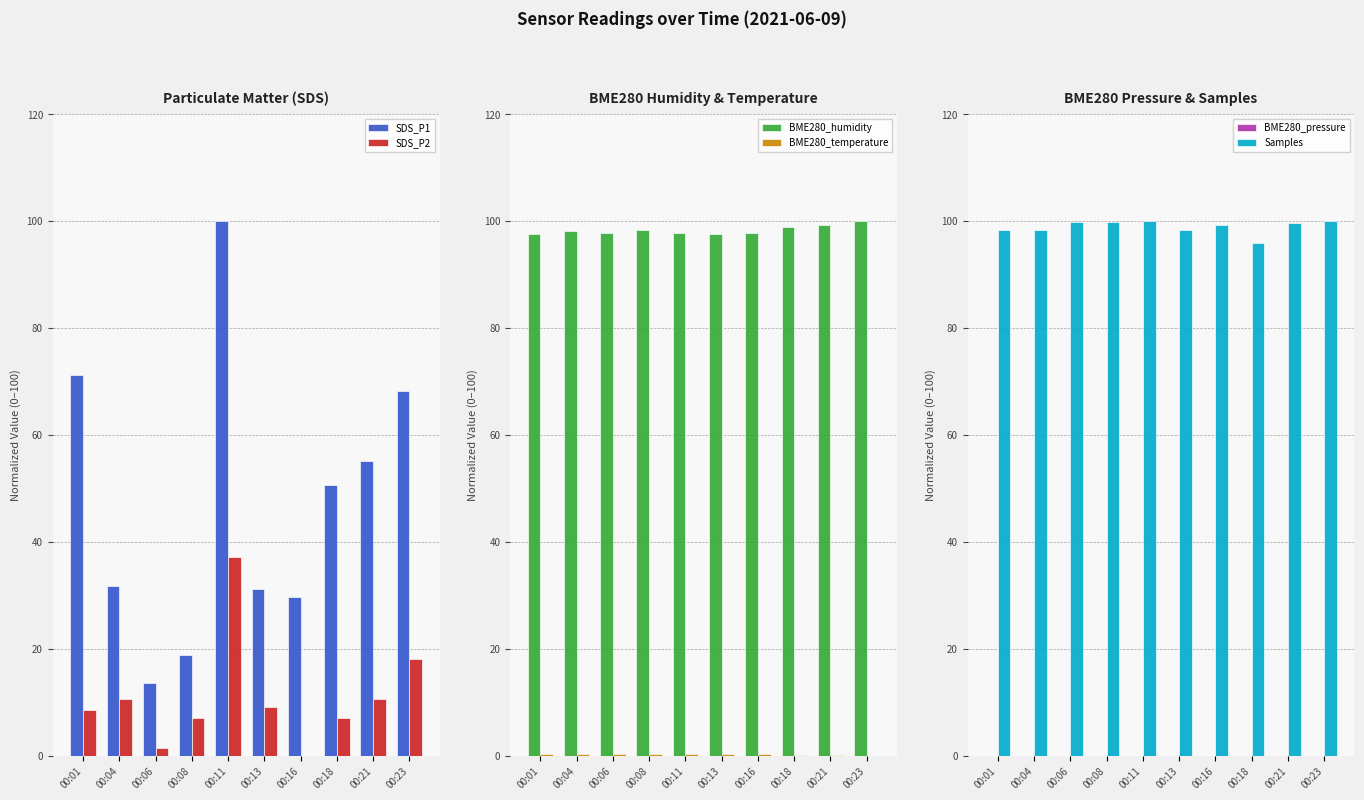

How many BME280_temperature values are between 0 and 1?

10